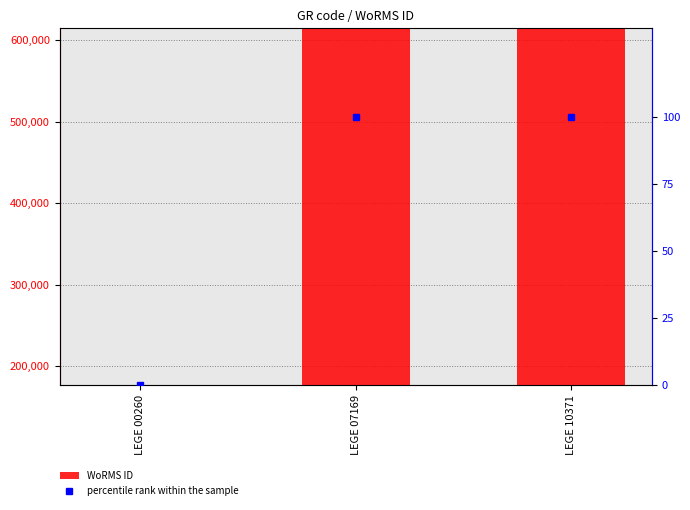

At how many categories does at least one series exceed 560320?

2